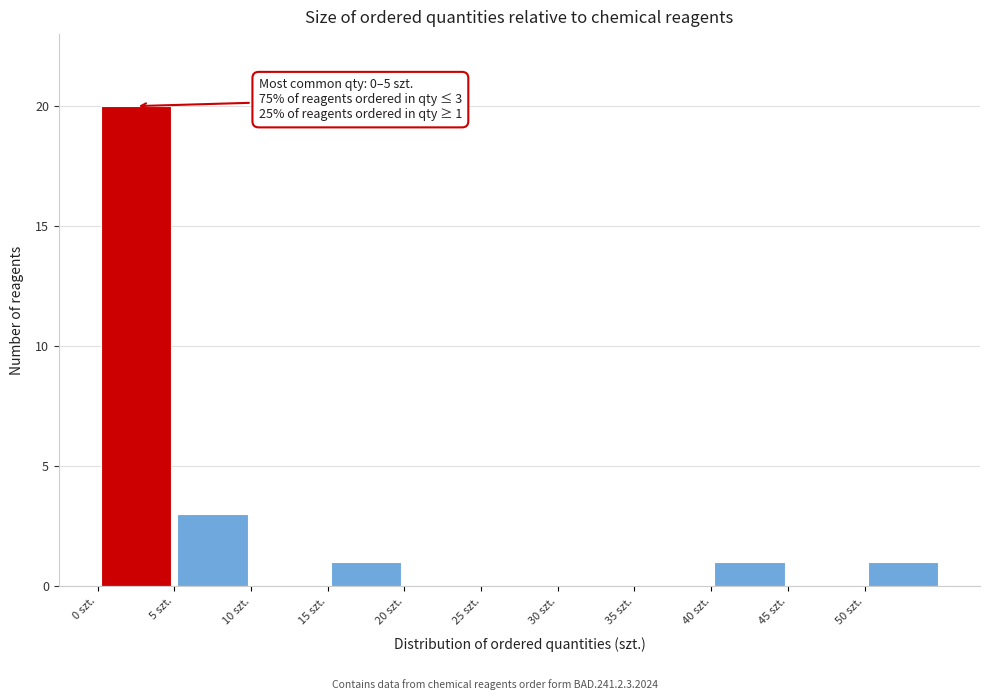

Which range on the x-axis has the tallest bar?

0 to 5